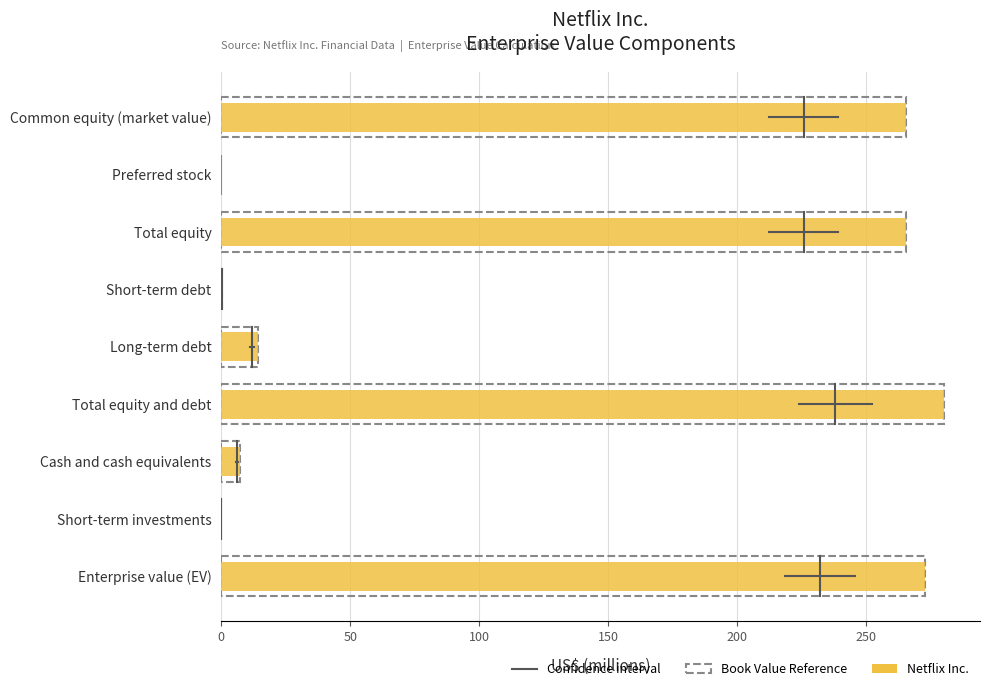

Between Total equity and Long-term debt, which is larger?

Total equity